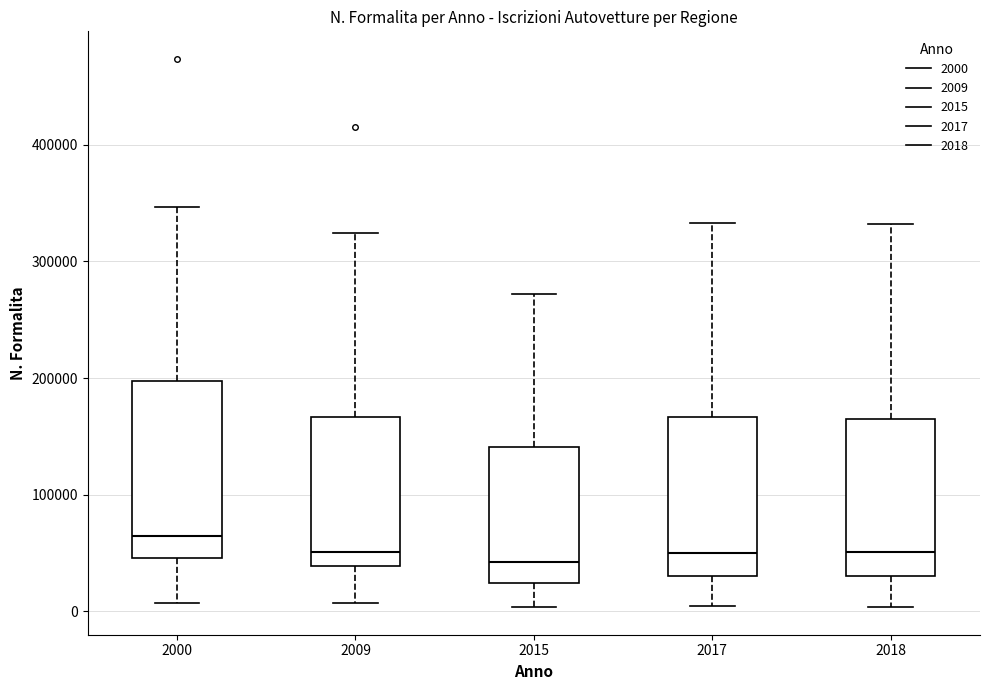

Which box has the highest median line?

2000